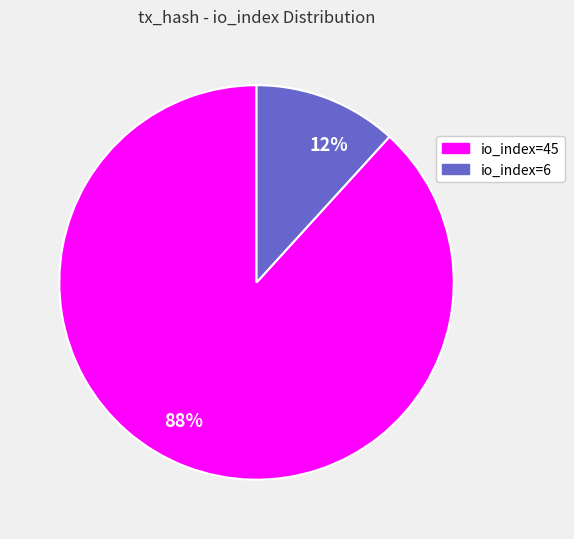

Count the number of slices in the pie.

2